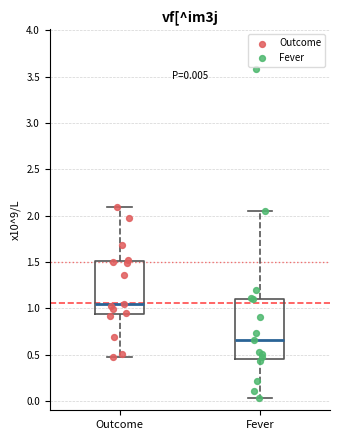

Which box has the highest median line?

Outcome